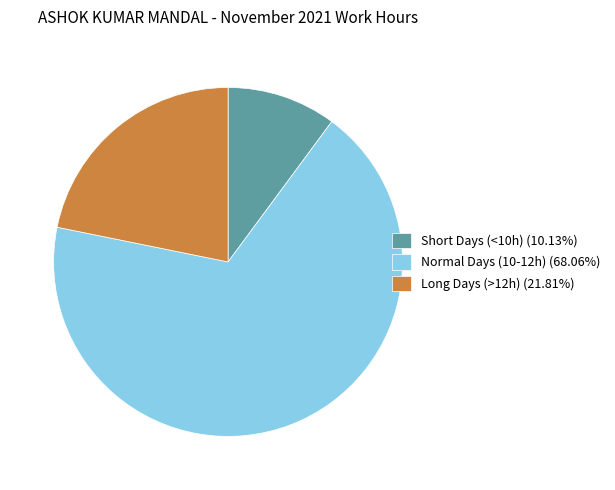

Does any single category account for the majority?

Yes